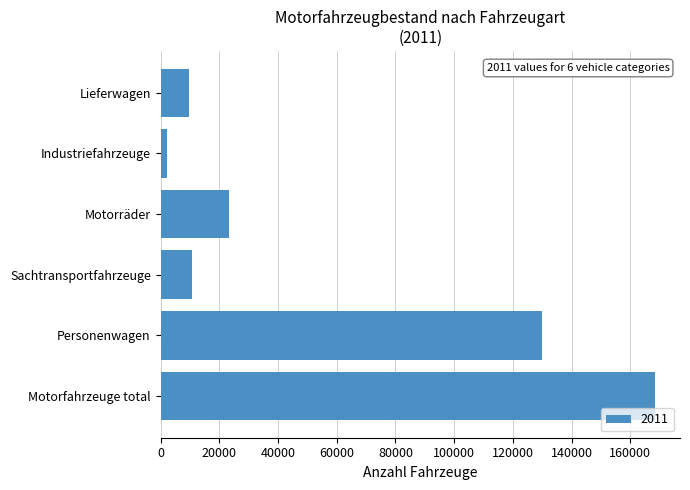

The value at Personenwagen is 199430. True or false?

False